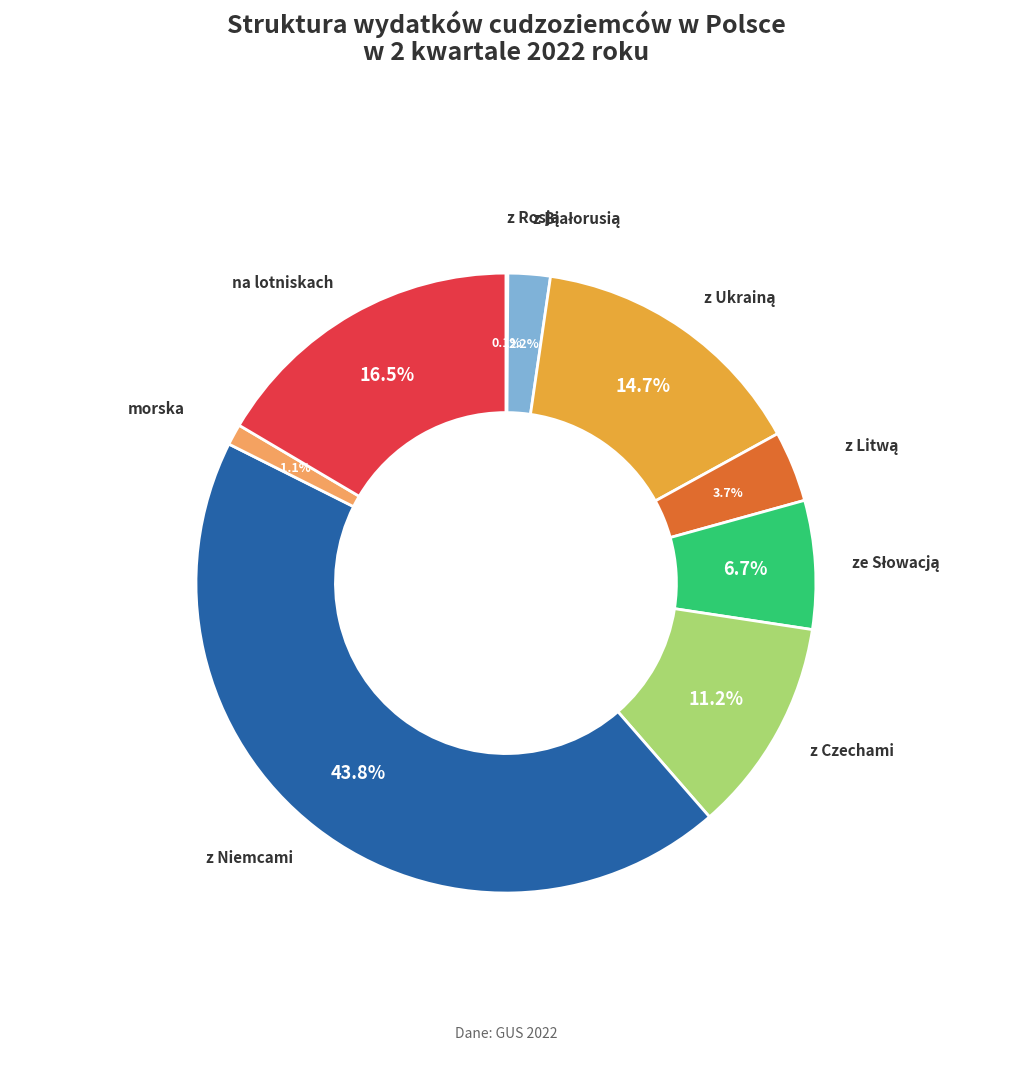

Rank the categories by value from lowest to highest.

z Rosją, morska, z Białorusią, z Litwą, ze Słowacją, z Czechami, z Ukrainą, na lotniskach, z Niemcami